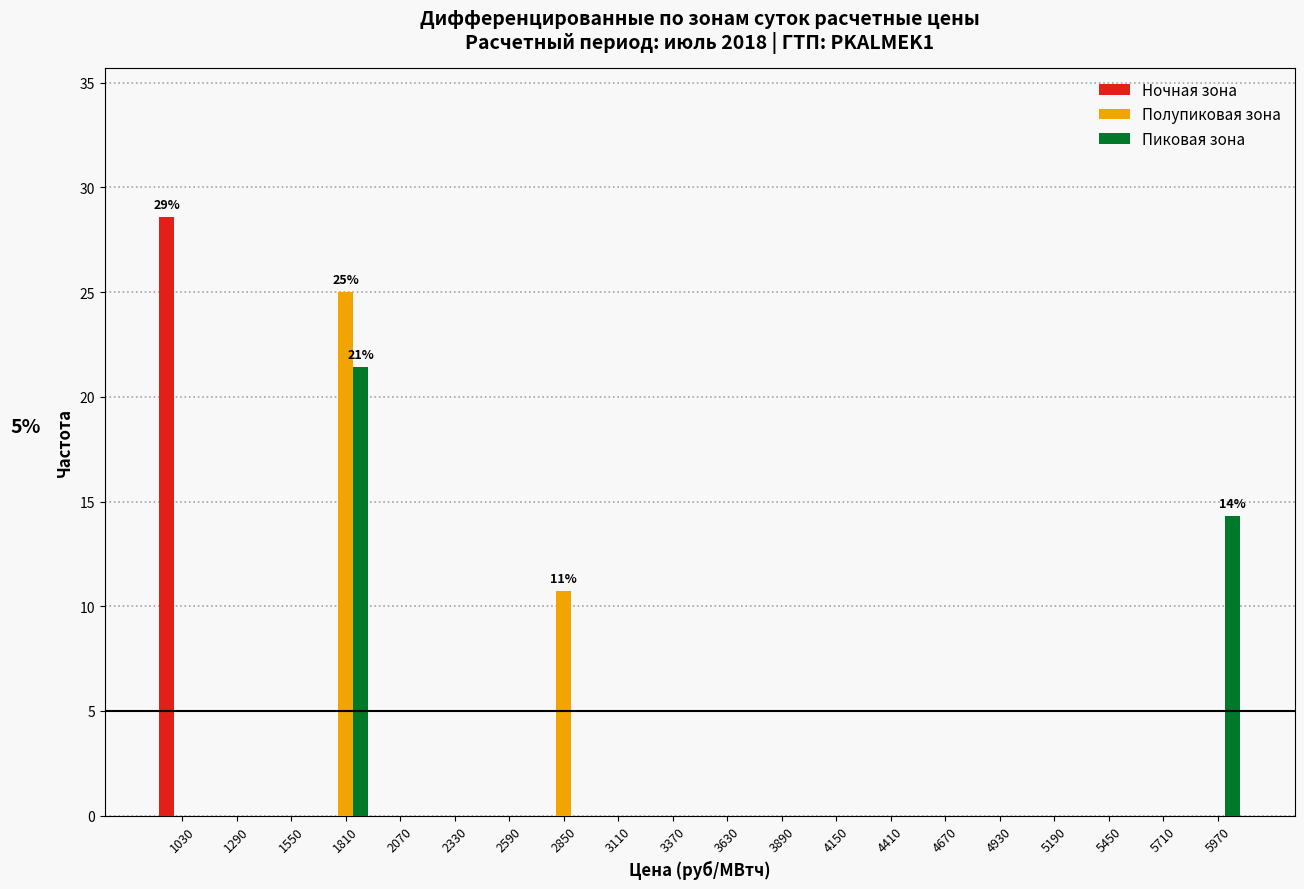

In the Полупиковая зона series, which range on the x-axis has the tallest bar?

1680 to 1940